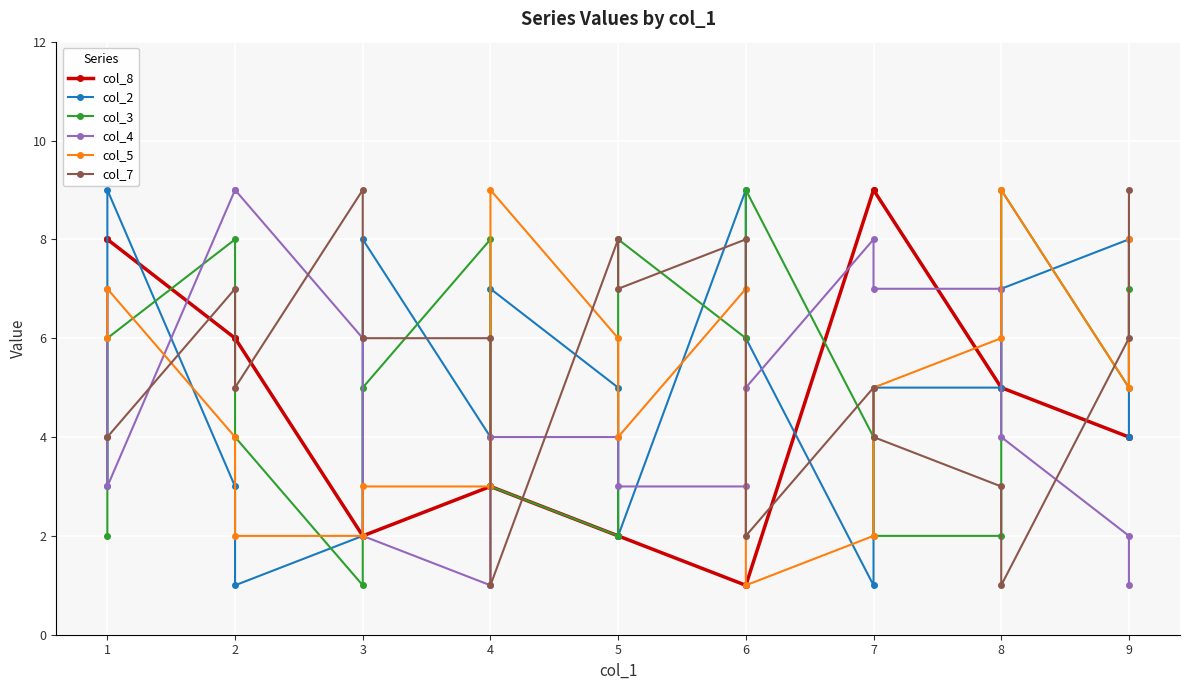

The value of col_5 at 12 is 1. True or false?

False